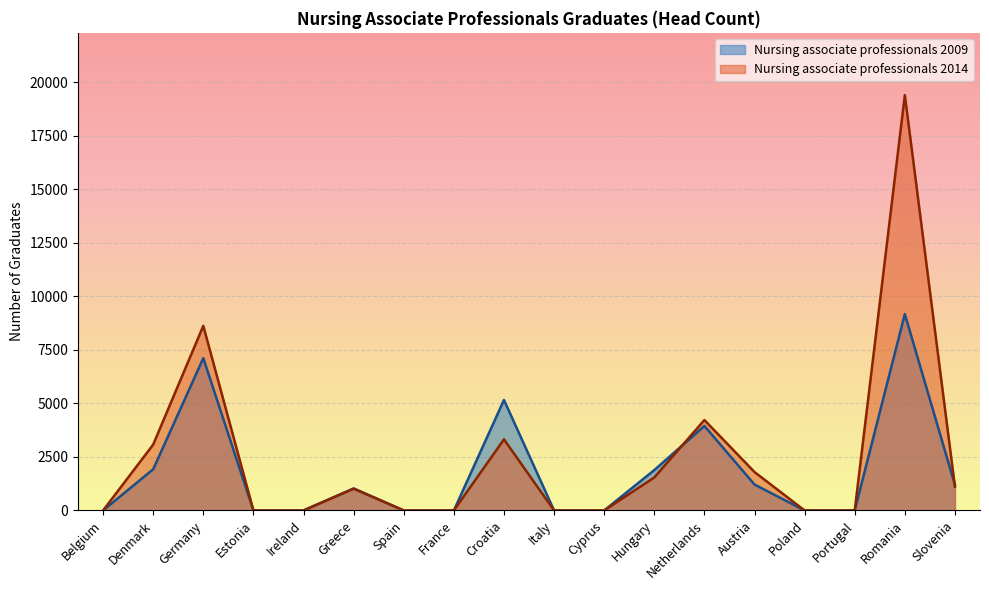

Which series has the largest total across all categories?

Nursing associate professionals 2014